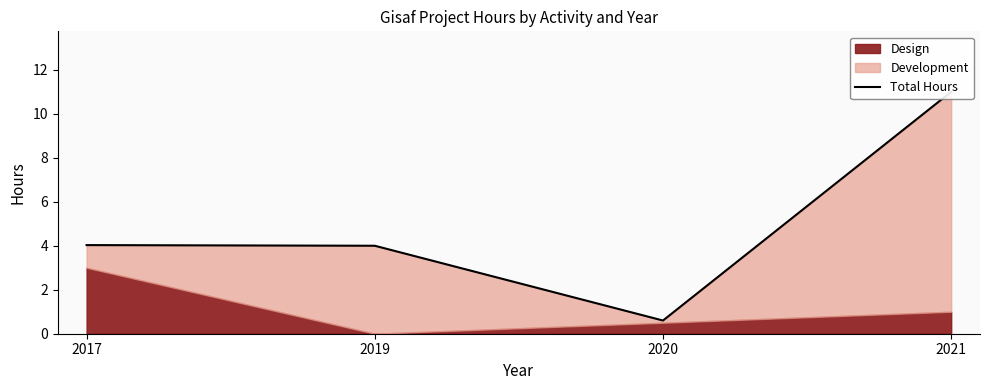

What is the change in value from 2017 to 2020?

-3.4